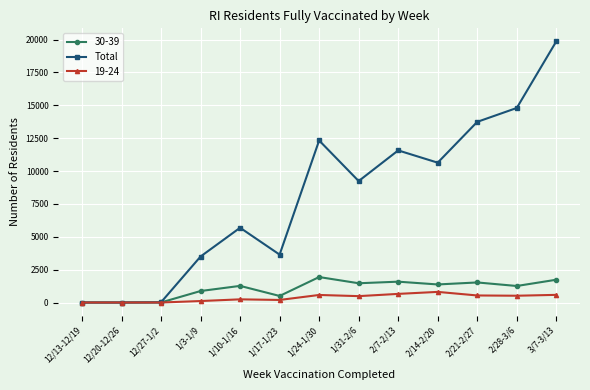

What is the label of the 1st point from the right?

3/7-3/13